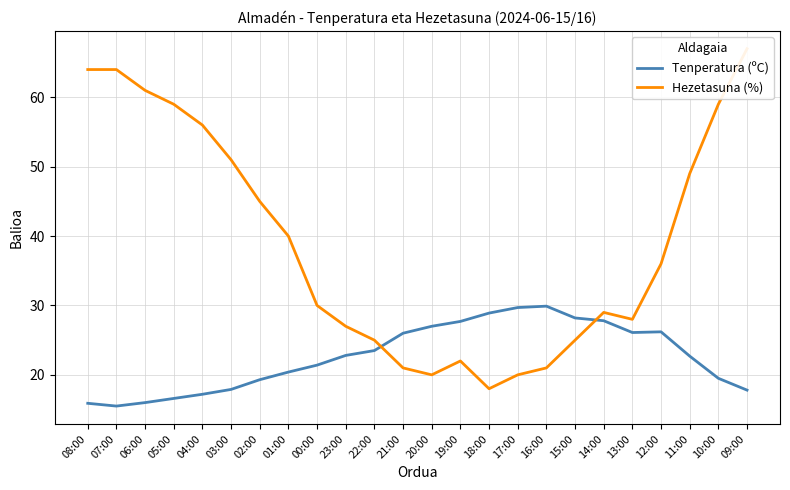

How many data points does each series have?

24